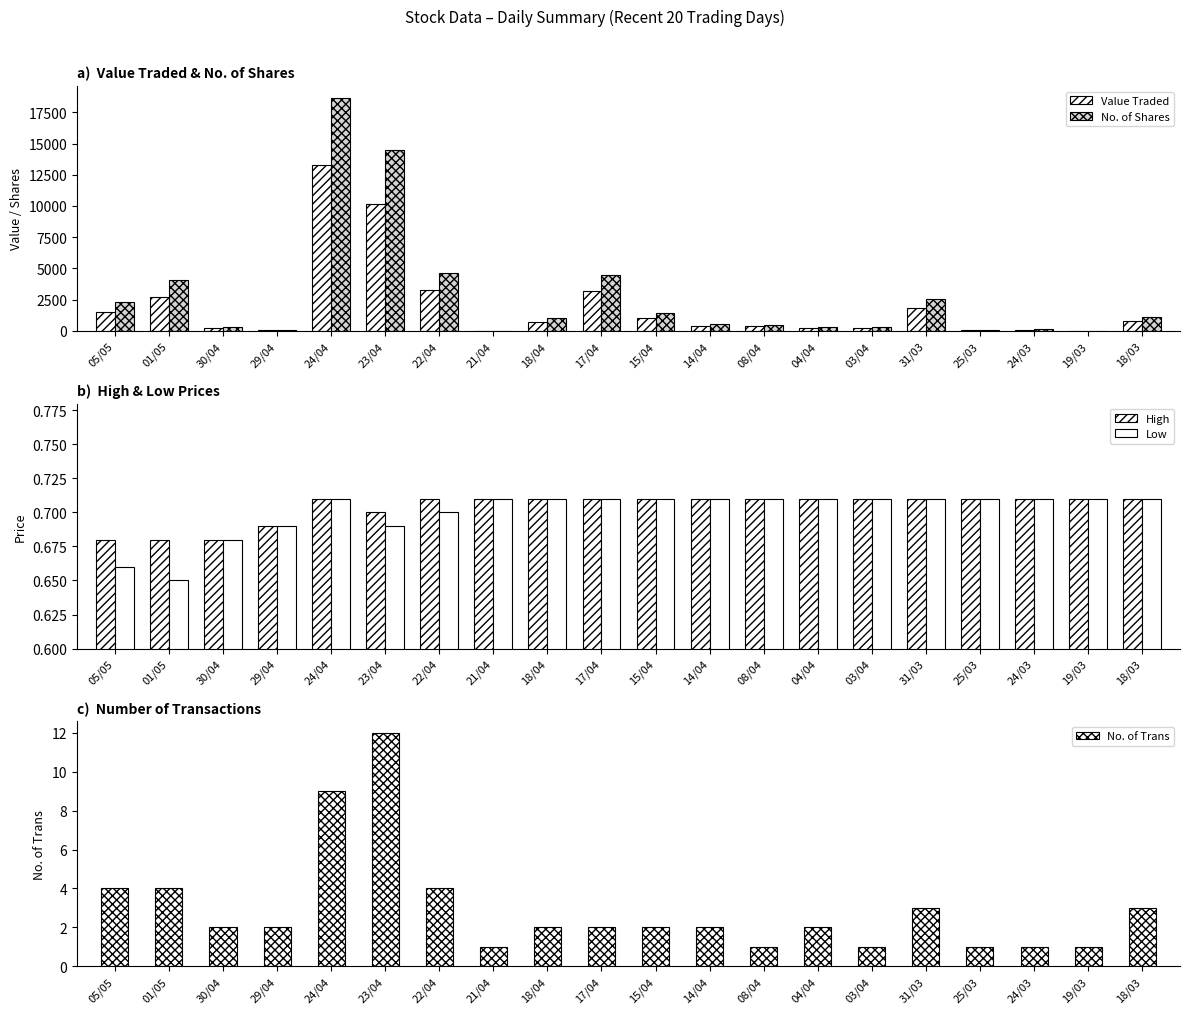

List the labels in order of Low value, smallest first.

01/05, 05/05, 30/04, 29/04, 23/04, 22/04, 24/04, 21/04, 18/04, 17/04, 15/04, 14/04, 08/04, 04/04, 03/04, 31/03, 25/03, 24/03, 19/03, 18/03